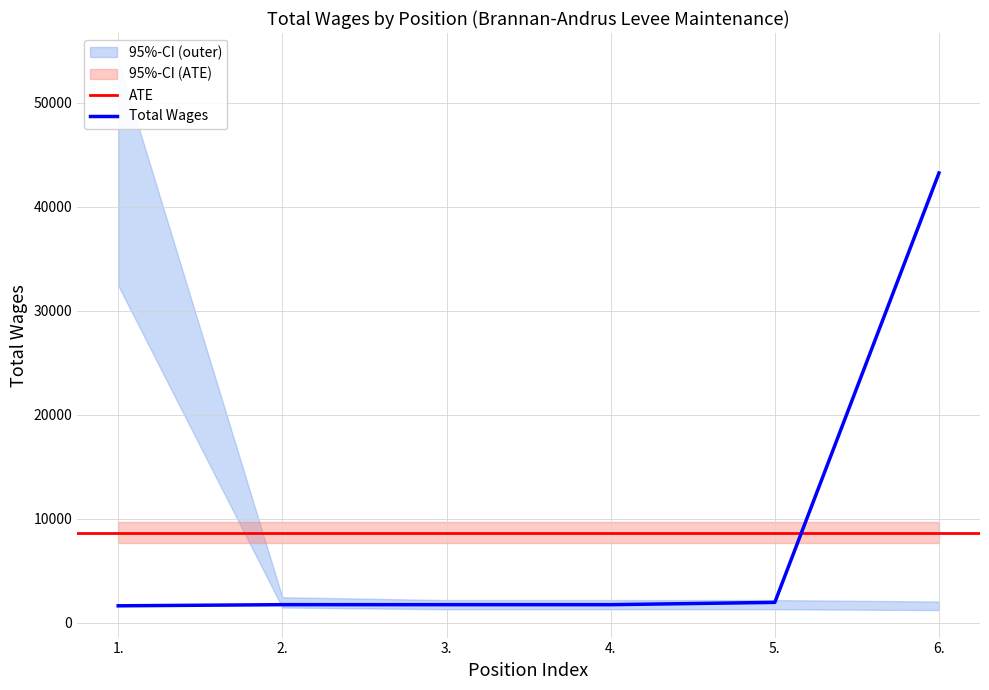

What is the maximum value shown in the chart?

43263